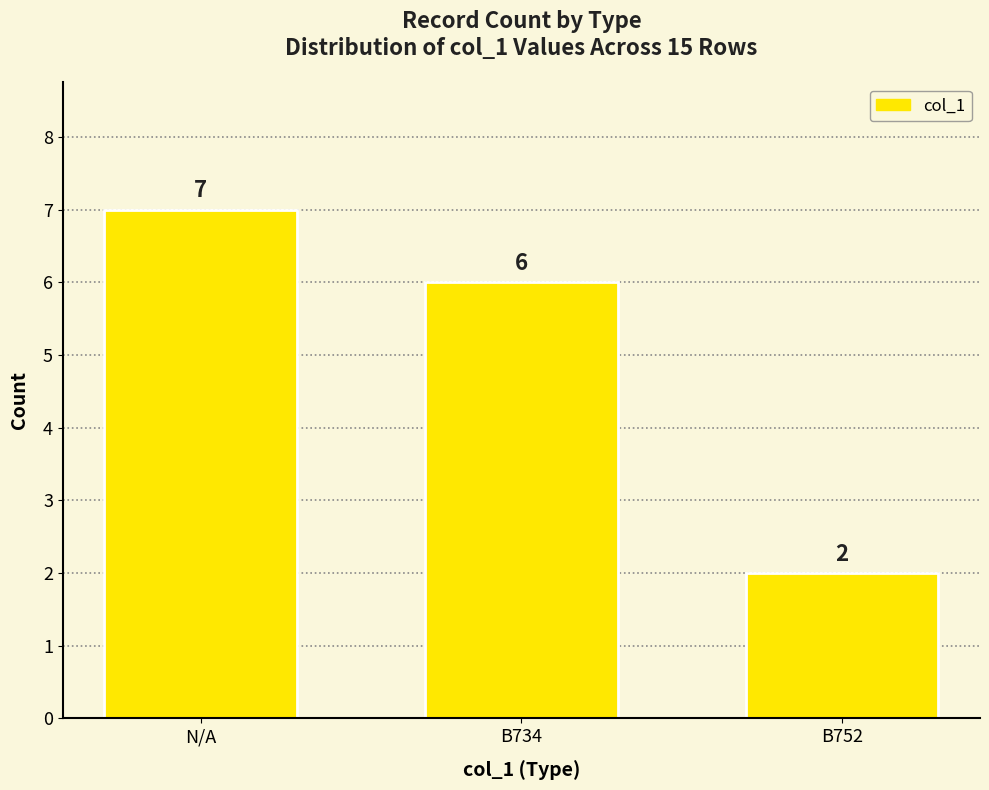

What is the value of the 3rd bar from the left?

2